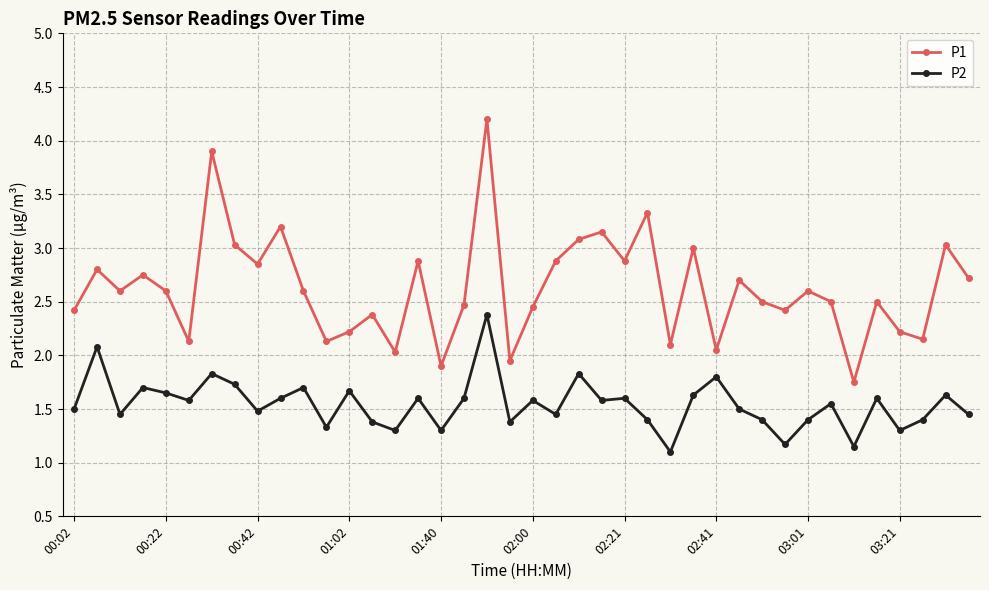

True or false: P1 has more than 0 points higher than both neighbors.

True